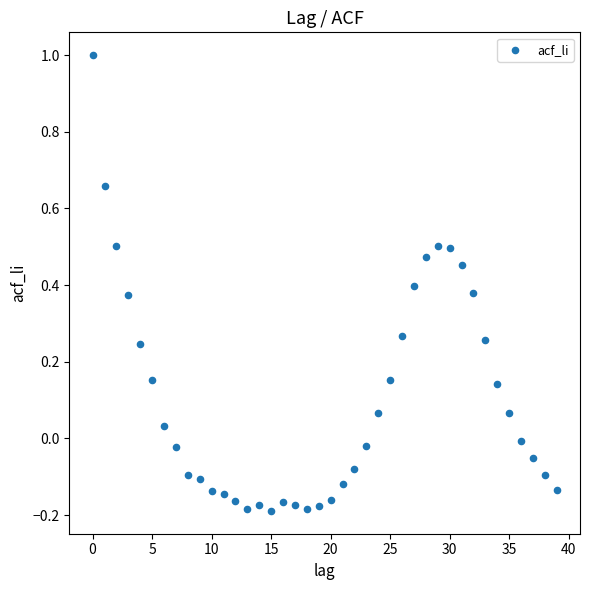

What is the range of Y values (max minus min)?

1.2